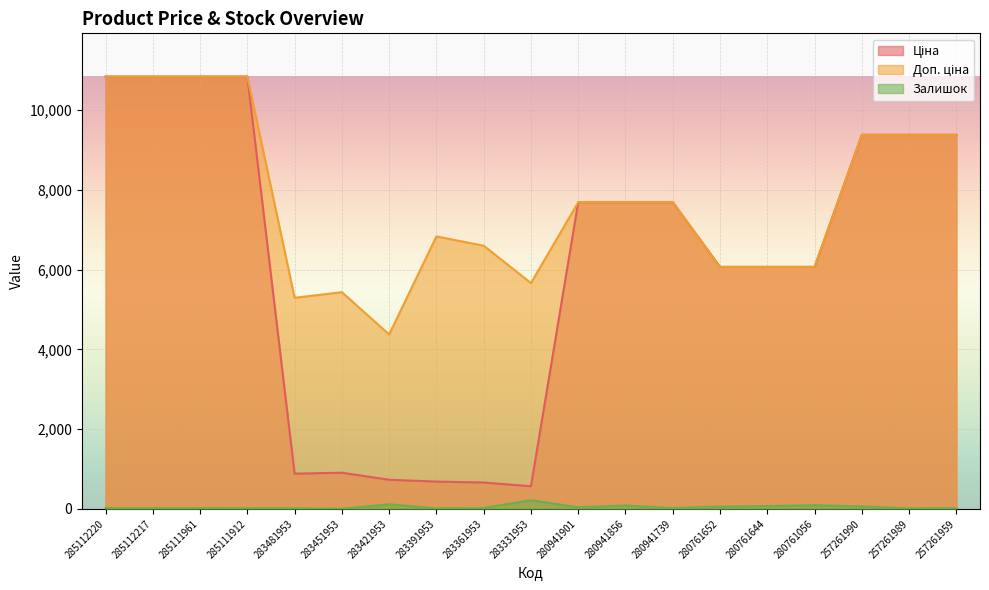

Where is the first local minimum for Ціна?

283481953